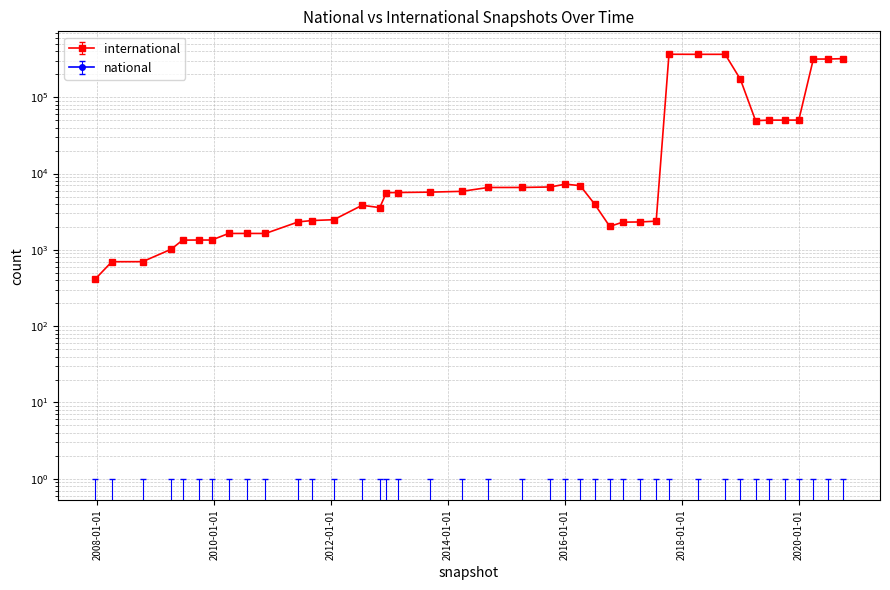

What is the minimum value shown in the chart?

414